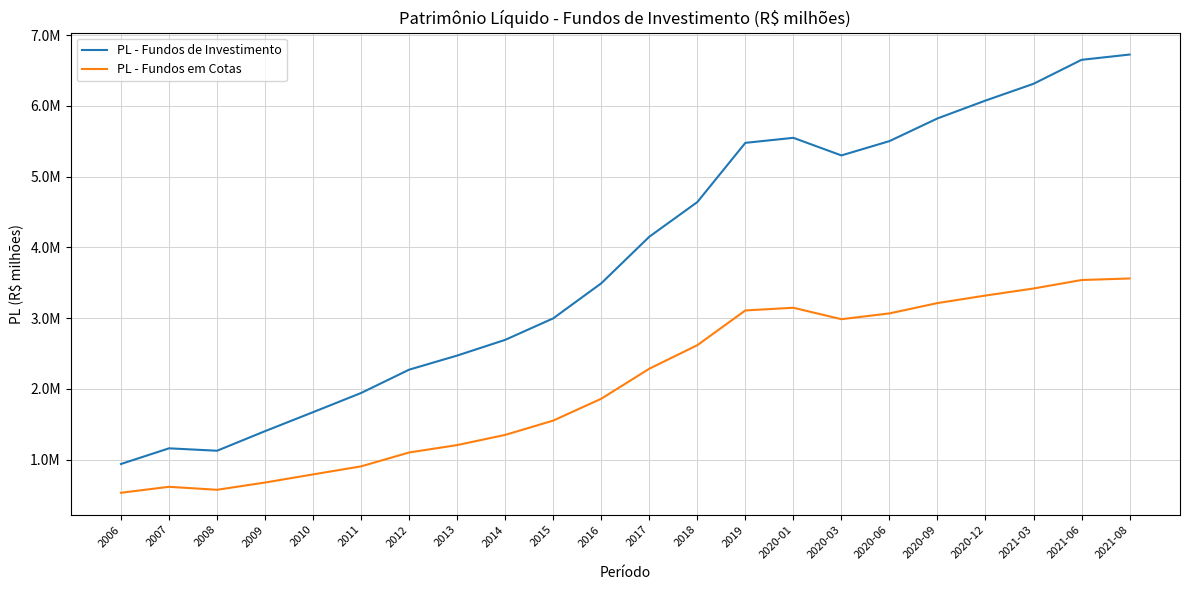

Which series changed the most between 2009 and 2021-03?

PL - Fundos de Investimento